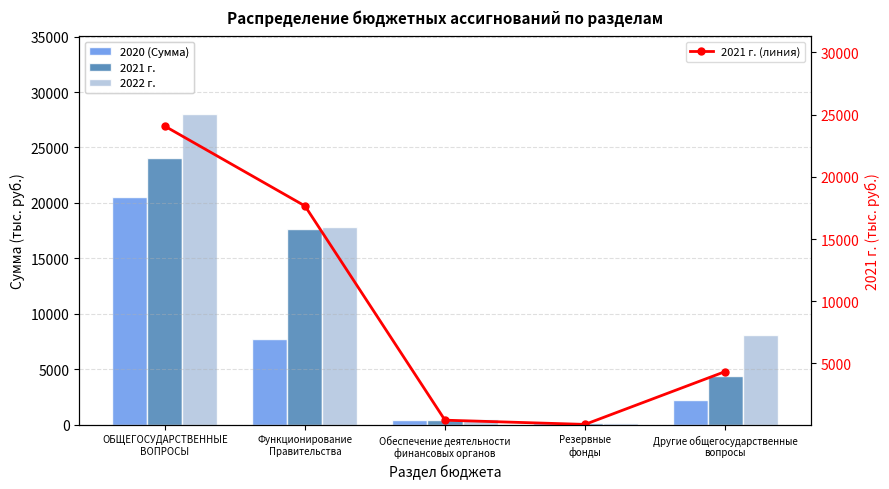

What is the difference between the 2020 (Сумма) values at ОБЩЕГОСУДАРСТВЕННЫЕ
ВОПРОСЫ and Обеспечение деятельности
финансовых органов?

20093.9